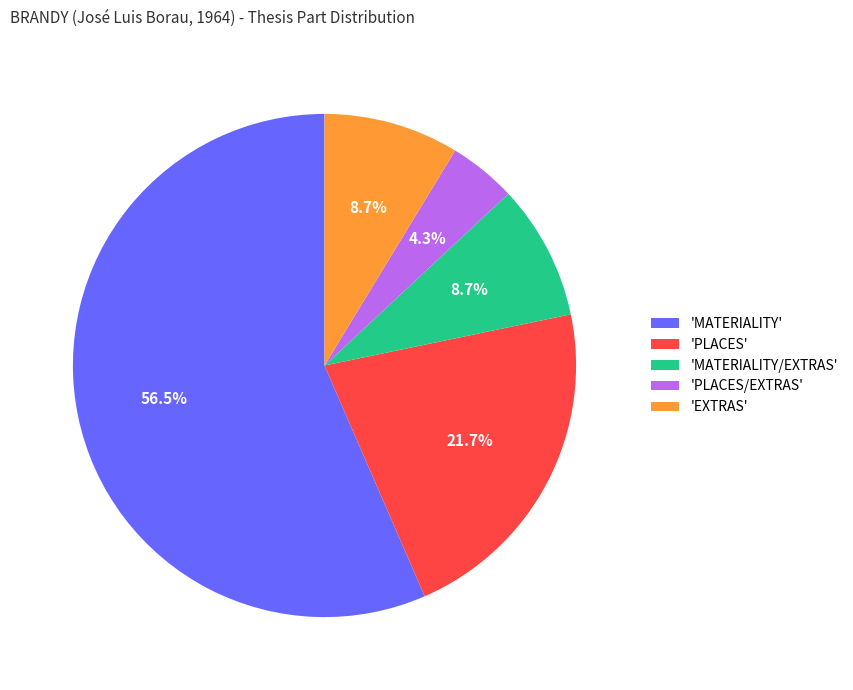

Is there any slice that represents more than half of the pie?

Yes